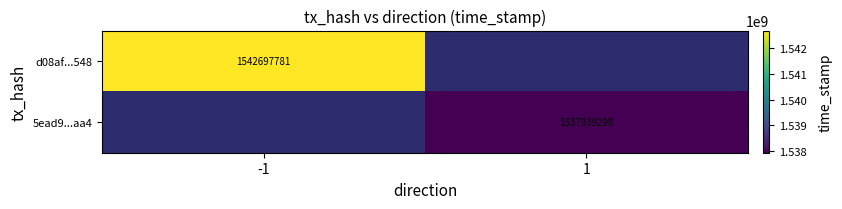

The 5ead9...aa4 series shows 1537939298 at 1. True or false?

True